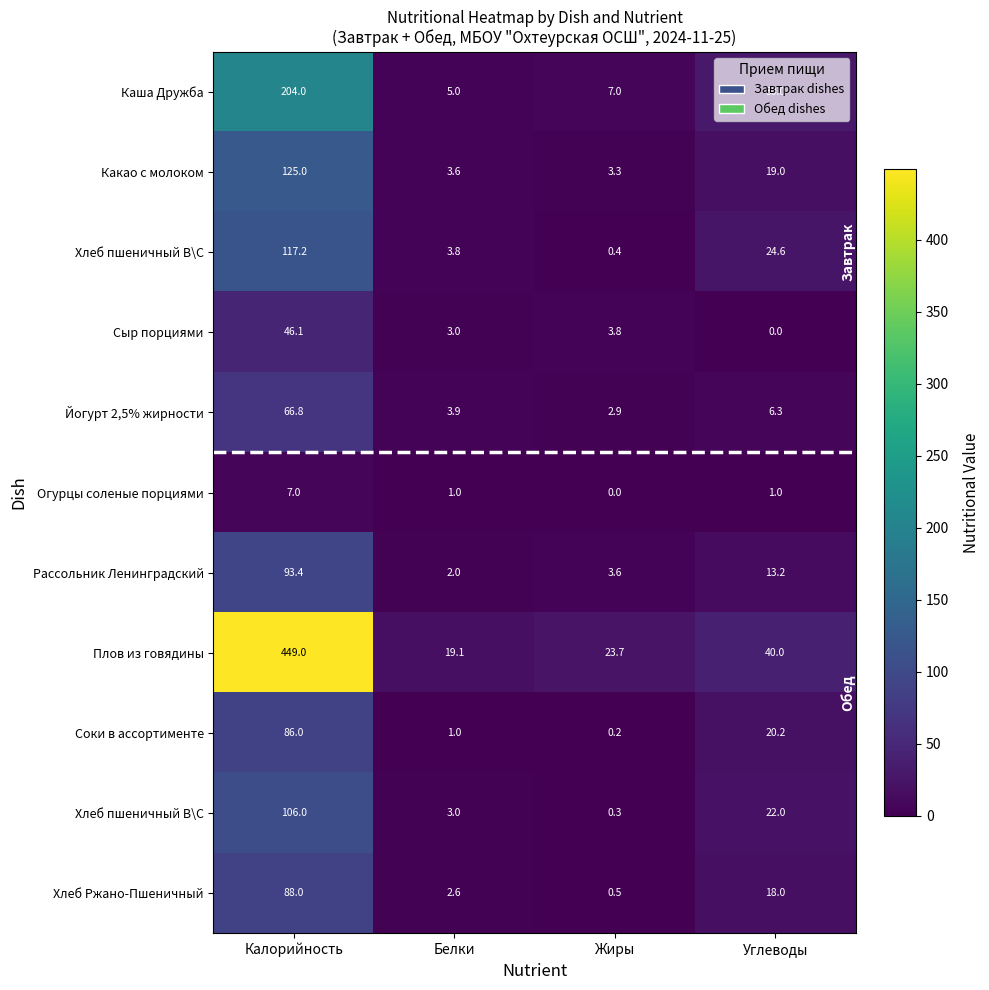

Between Белки and Углеводы, which is larger?

Углеводы